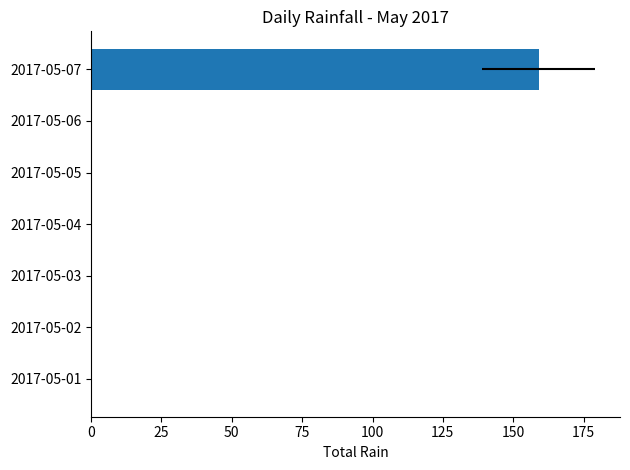

Reading left to right, list all the values displayed in this chart.

0	0	0	0	0	0	159